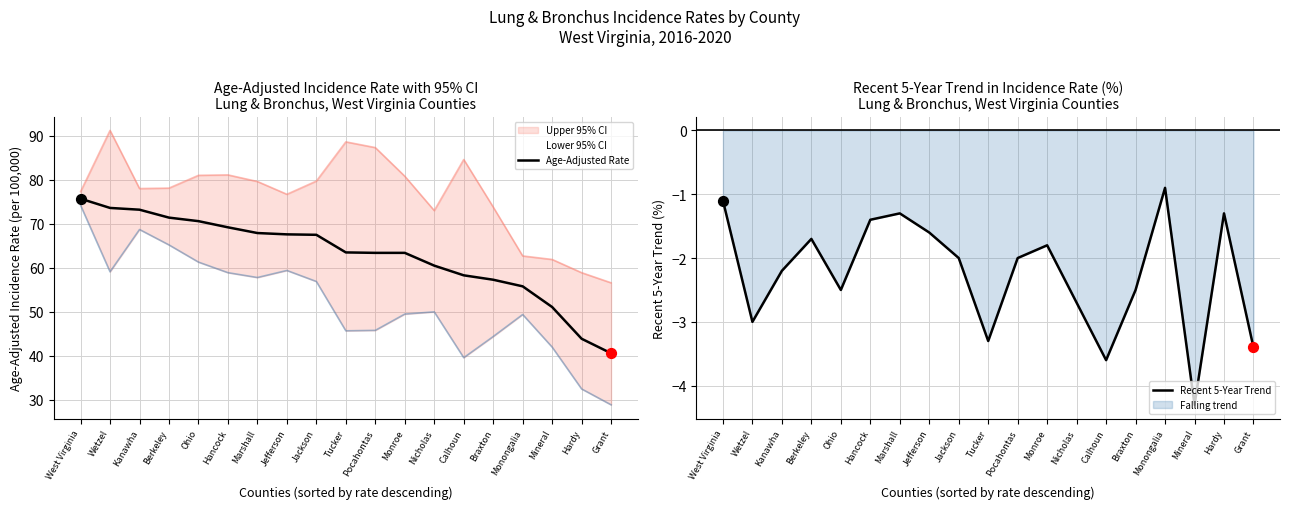

Which series contains the lowest Y value?

Recent 5-Year Trend